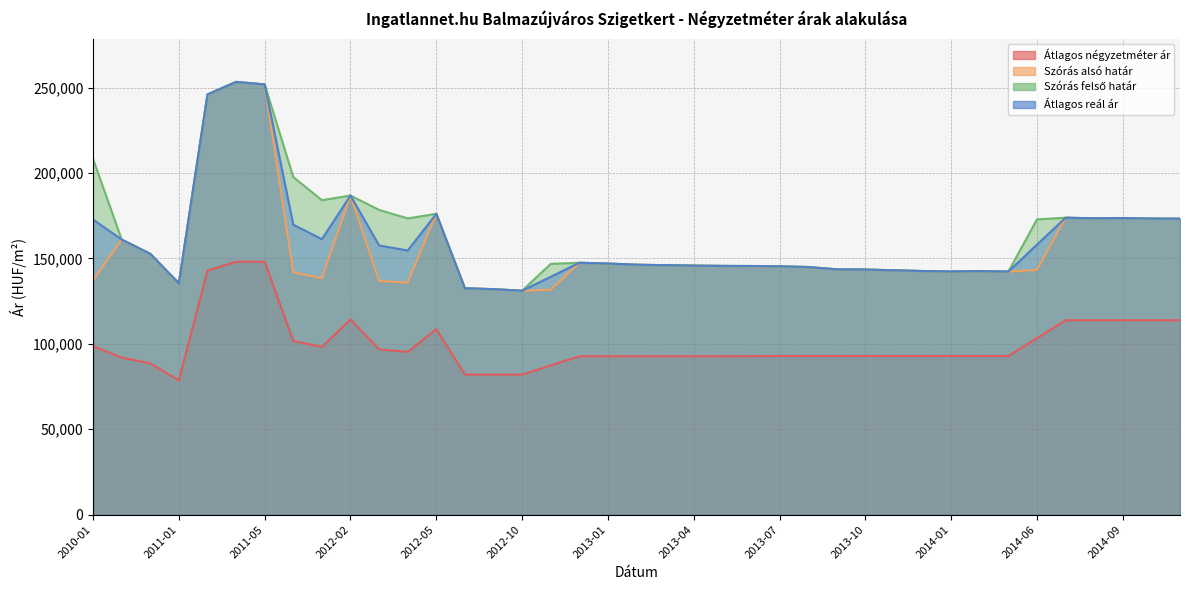

Where is Átlagos reál ár nearest to the value 192192?

2012-02